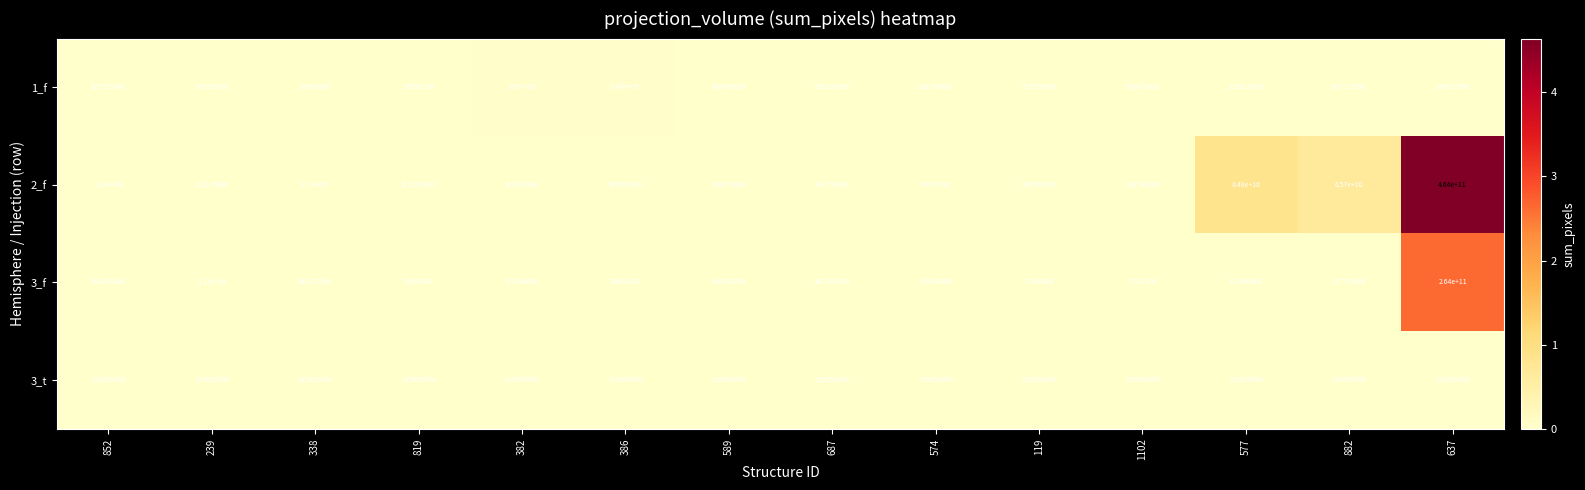

At how many categories does at least one series exceed 454994975154?

1